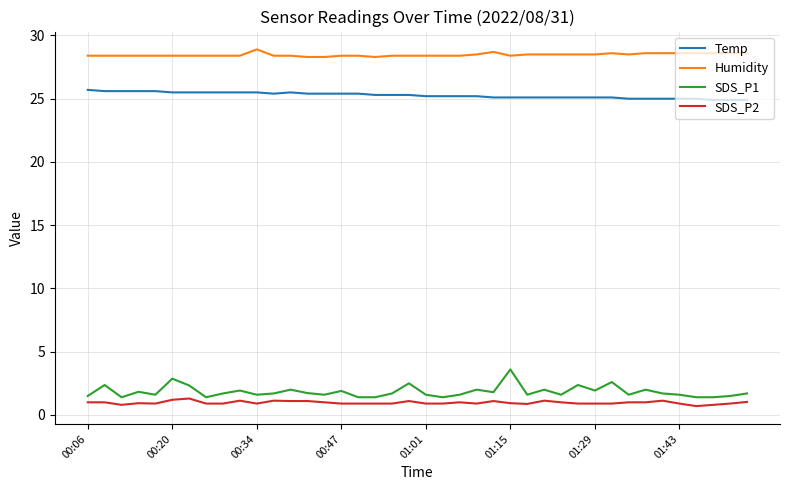

What is the difference between the maximum and minimum values in the Temp series?

0.8